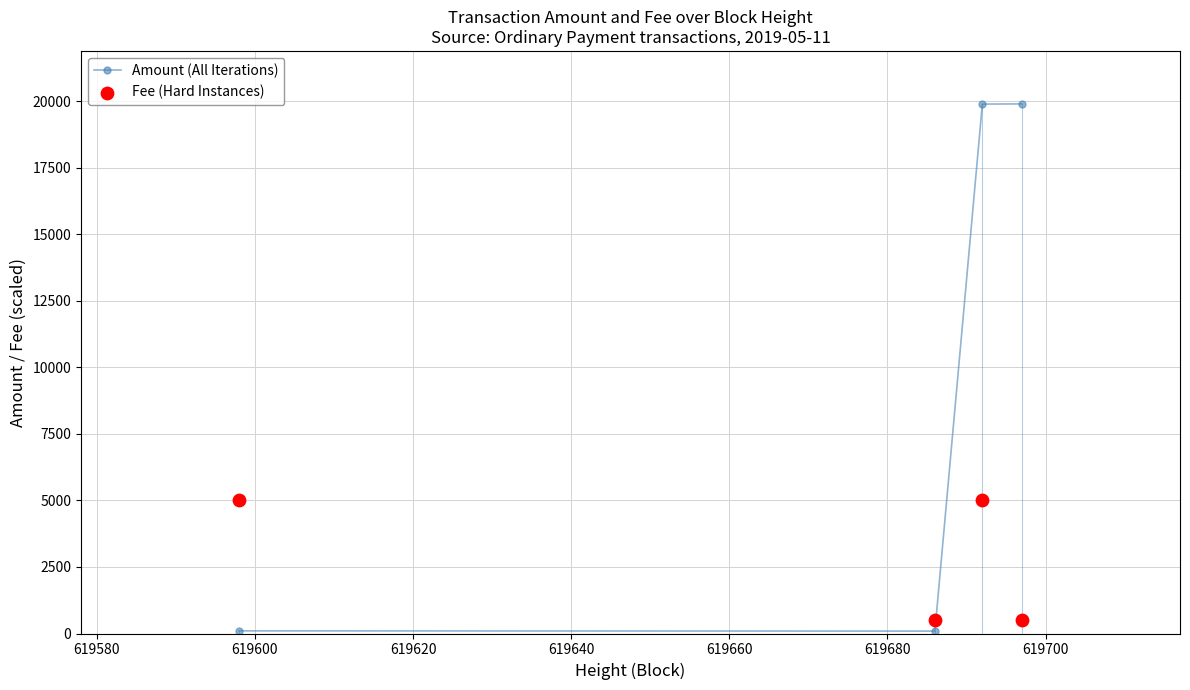

Which series has the largest total across all categories?

Amount (All Iterations)